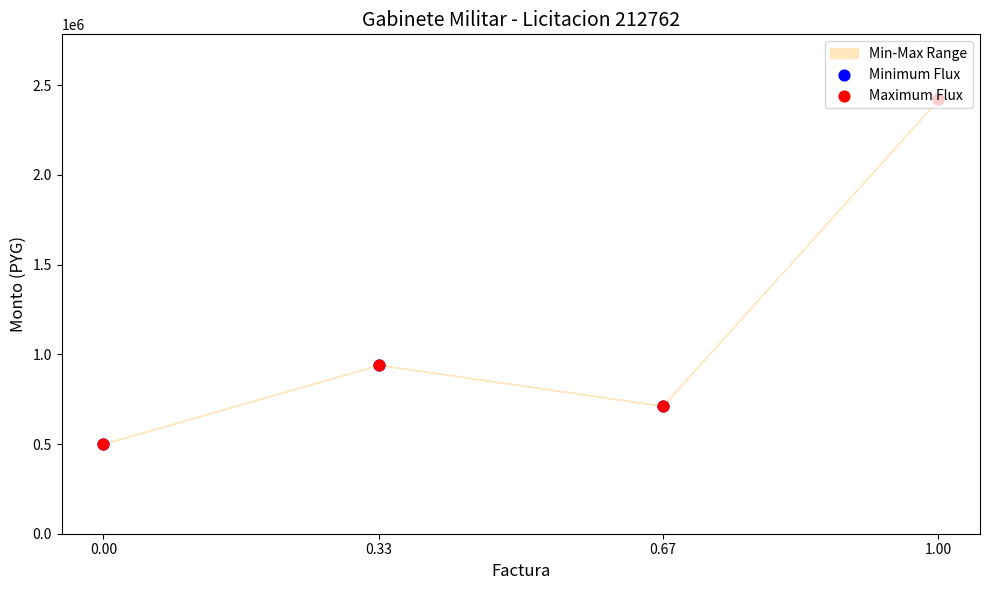

Which series has the largest total across all categories?

Minimum Flux